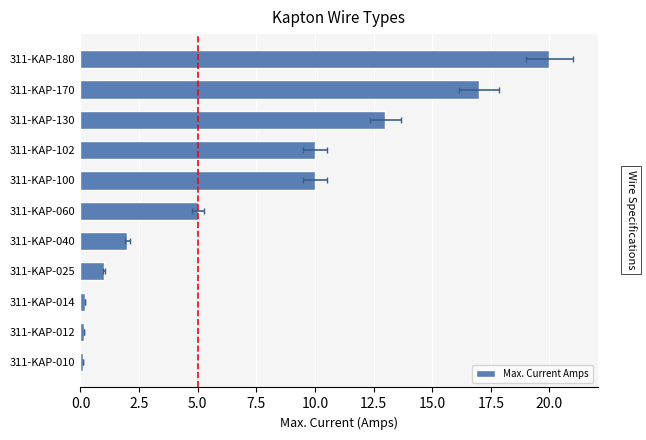

What is the difference between the maximum and minimum values?

19.9